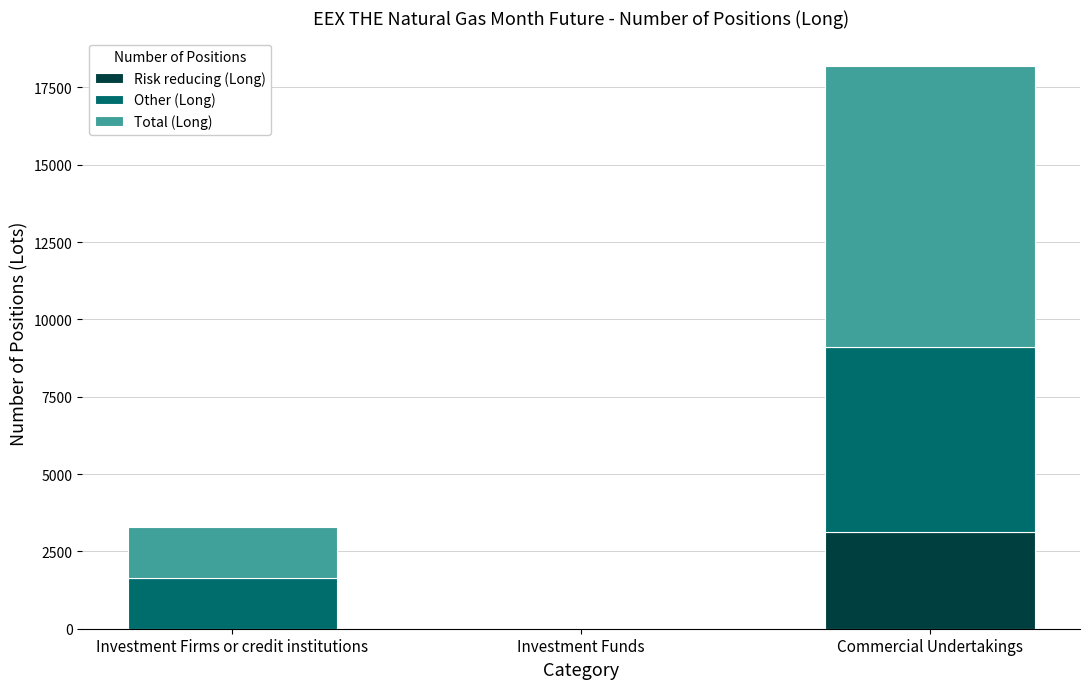

At which label does Risk reducing (Long) reach its peak?

Commercial Undertakings